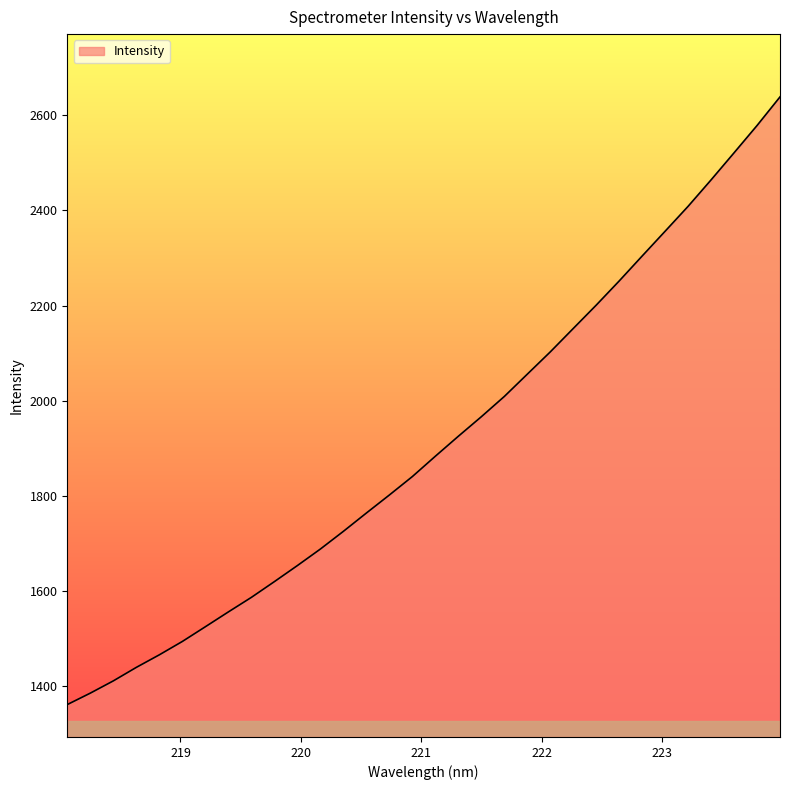

Reading left to right, transcribe all the data shown in this chart.

1361.6	1385.6	1411.4	1439.7	1466.1	1494.2	1525.1	1556.3	1586.9	1619.9	1653.7	1688.4	1725.6	1764.1	1802.0	1840.7	1883.5	1925.4	1966.5	2009.0	2055.9	2102.7	2151.9	2201.0	2251.8	2304.2	2356.3	2408.7	2464.2	2521.0	2578.3	2638.5